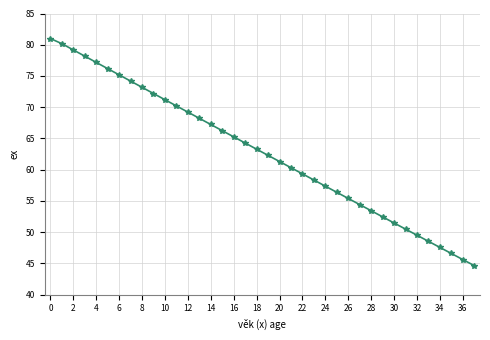

How many distinct data groups are displayed?

1